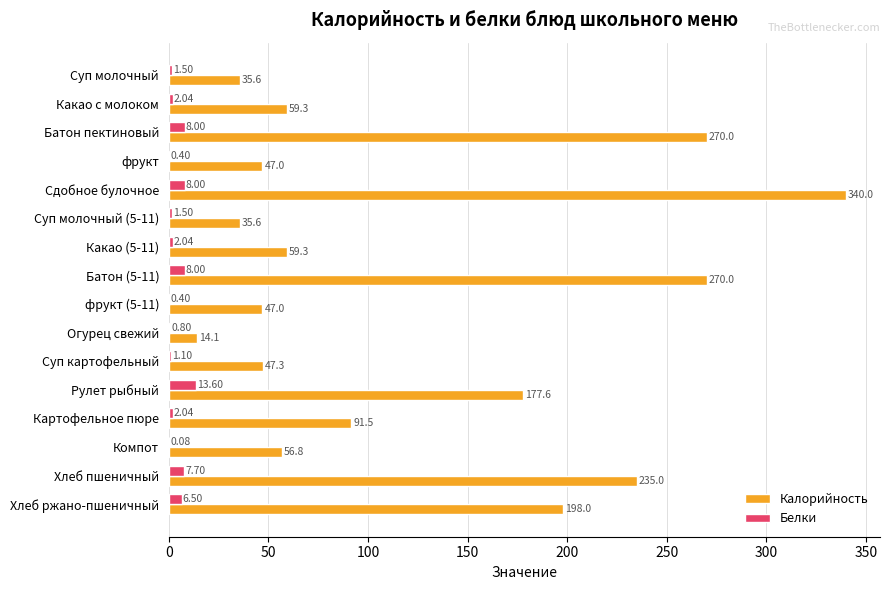

Which label corresponds to the largest value in the chart?

Сдобное булочное